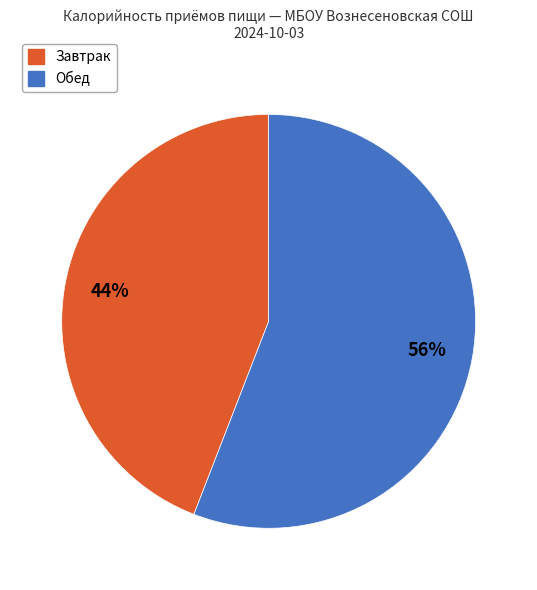

How many slices are in this pie chart?

2